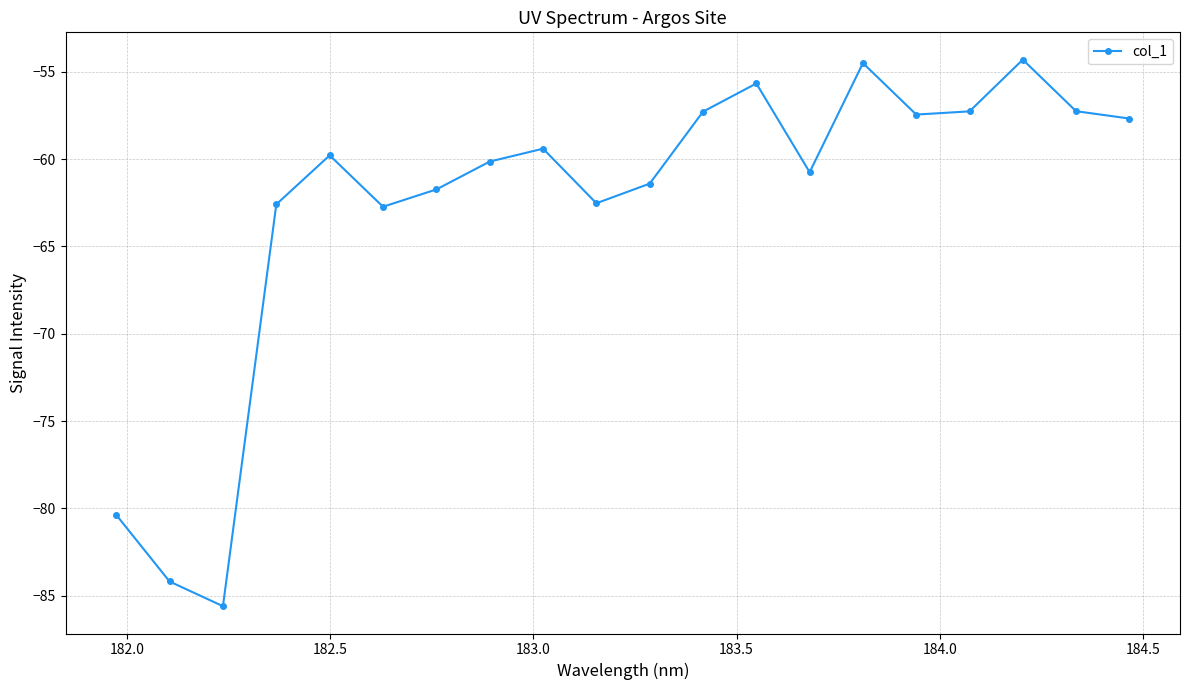

How many lines are shown in the chart?

1